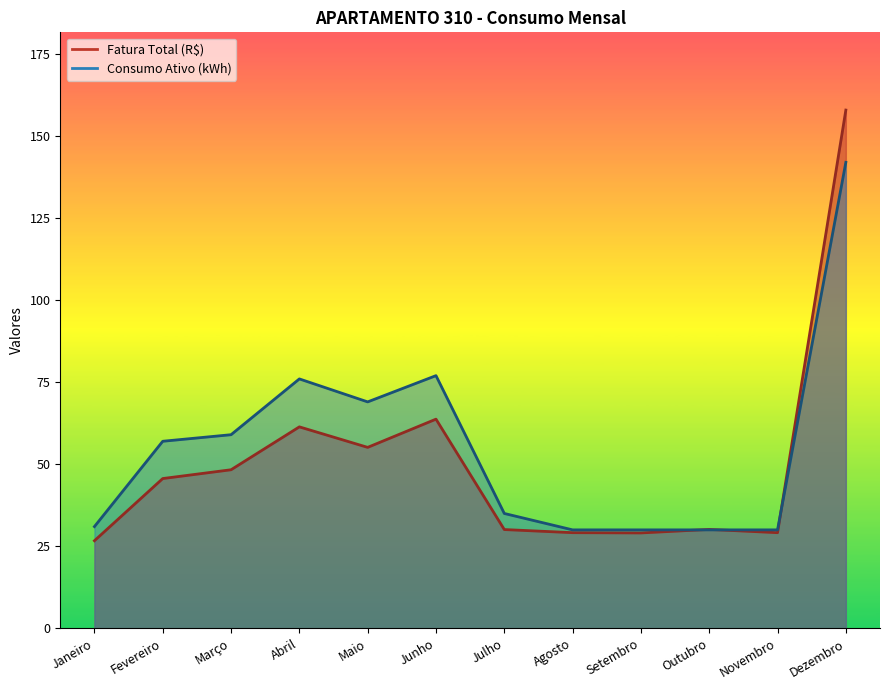

List the series in order of their peak value, highest first.

Fatura Total (R$), Consumo Ativo (kWh)